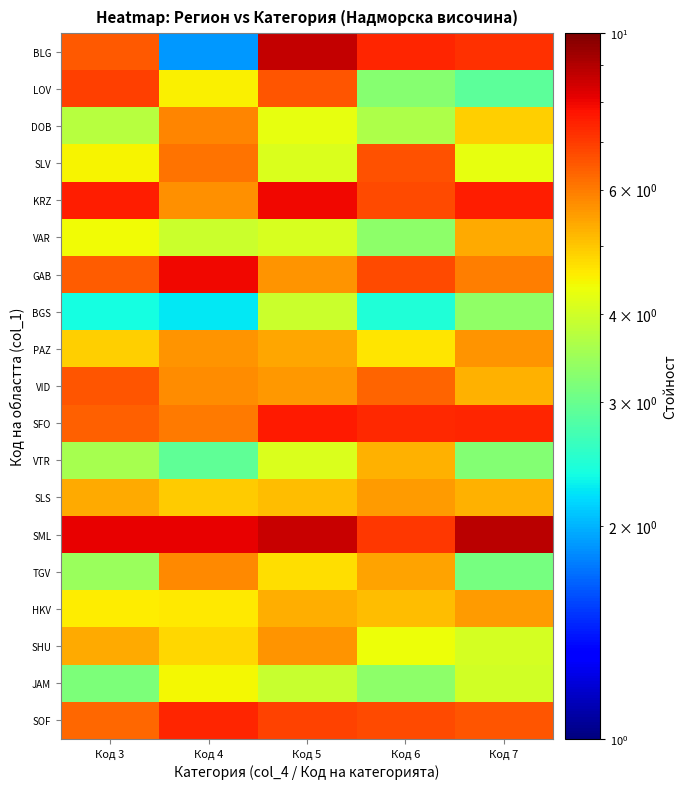

Which series has the widest spread of values?

BLG